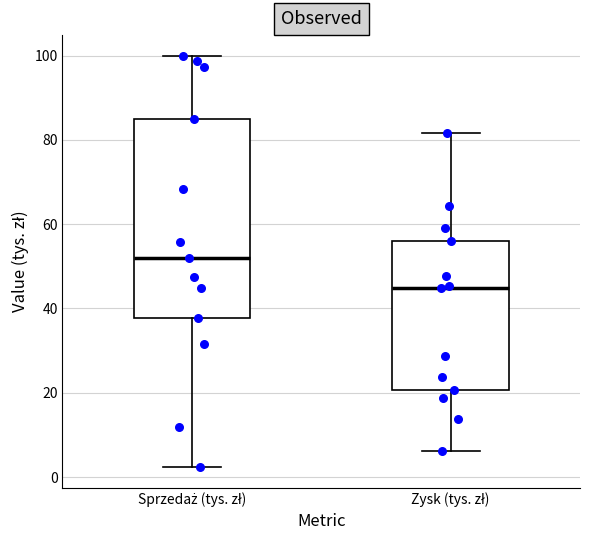

Which box is the tallest, from its lower edge to its upper edge?

Sprzedaż (tys. zł)